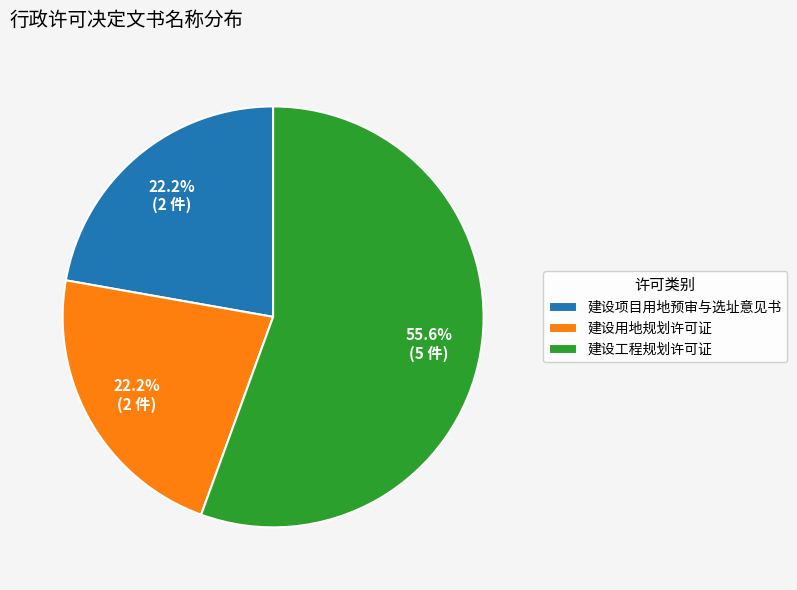

Which category has the biggest portion of the pie?

建设工程规划许可证